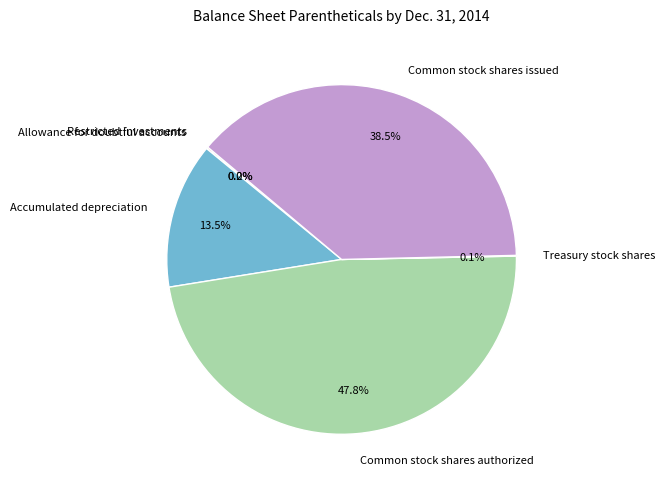

To the nearest percent, what is the difference between the largest and smallest slice percentages?

48%